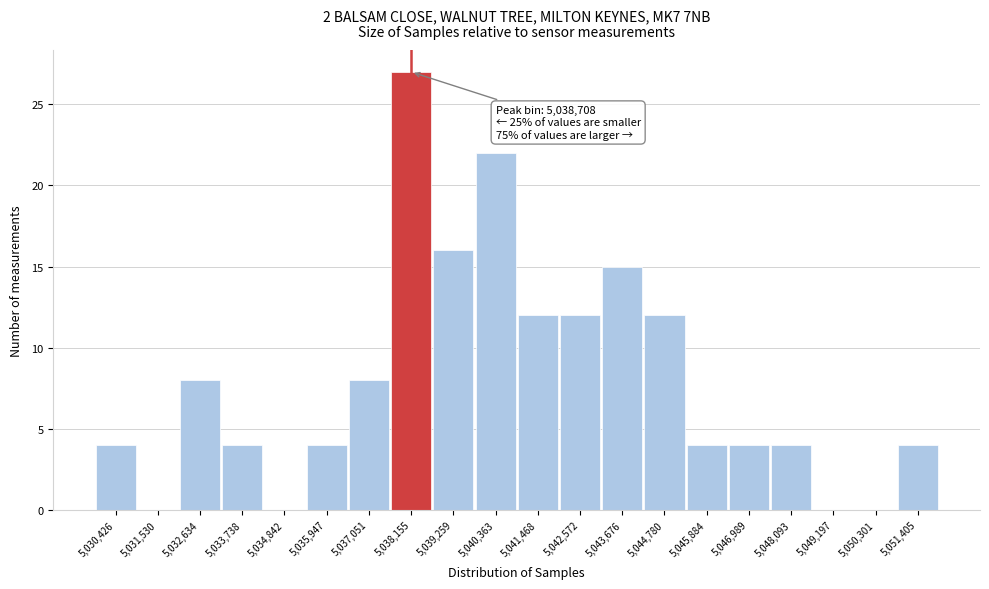

Reading left to right, transcribe all the data shown in this chart.

5,030,426=4	5,031,530=0	5,032,634=8	5,033,738=4	5,034,842=0	5,035,947=4	5,037,051=8	5,038,155=27	5,039,259=16	5,040,363=22	5,041,468=12	5,042,572=12	5,043,676=15	5,044,780=12	5,045,884=4	5,046,989=4	5,048,093=4	5,049,197=0	5,050,301=0	5,051,405=4